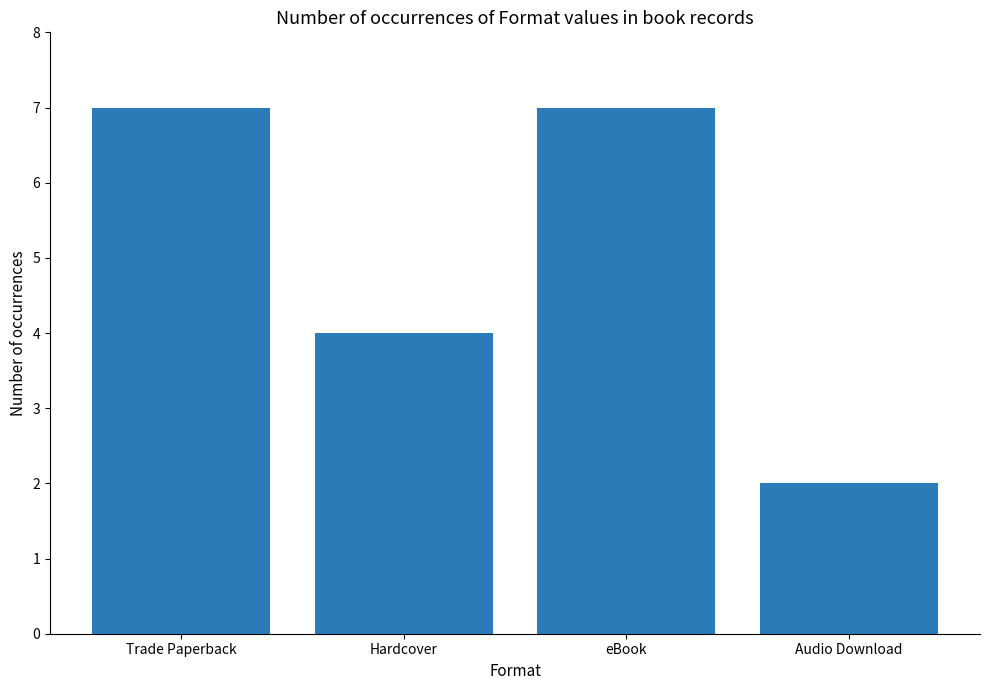

What is the label of the 2nd bar from the right?

eBook